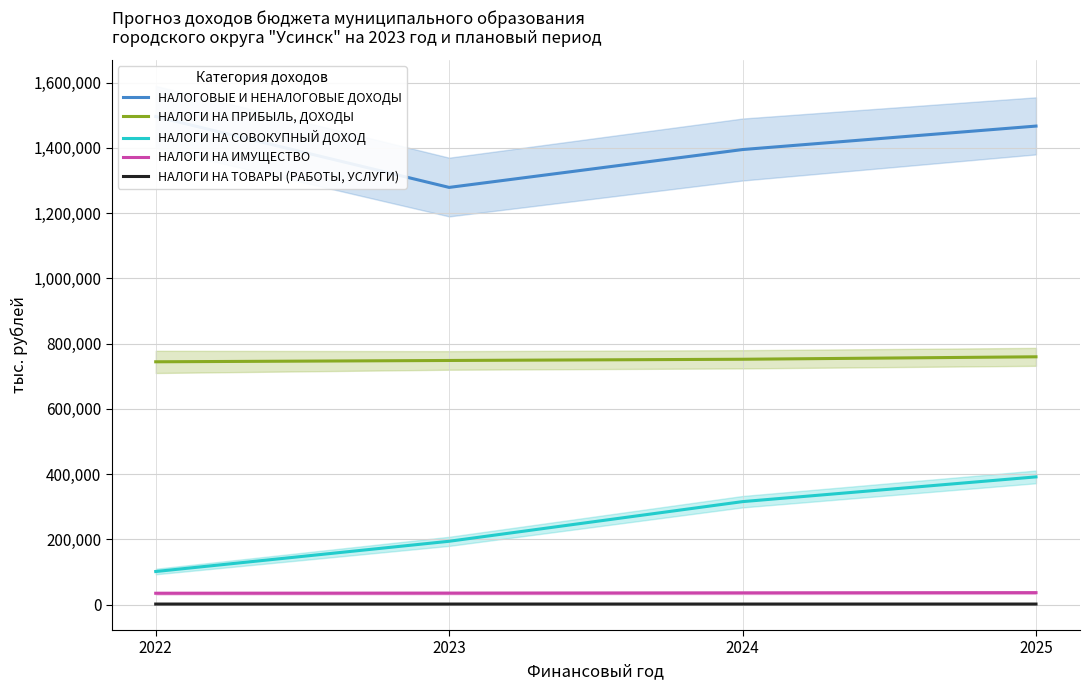

Which series has the largest total across all categories?

НАЛОГОВЫЕ И НЕНАЛОГОВЫЕ ДОХОДЫ